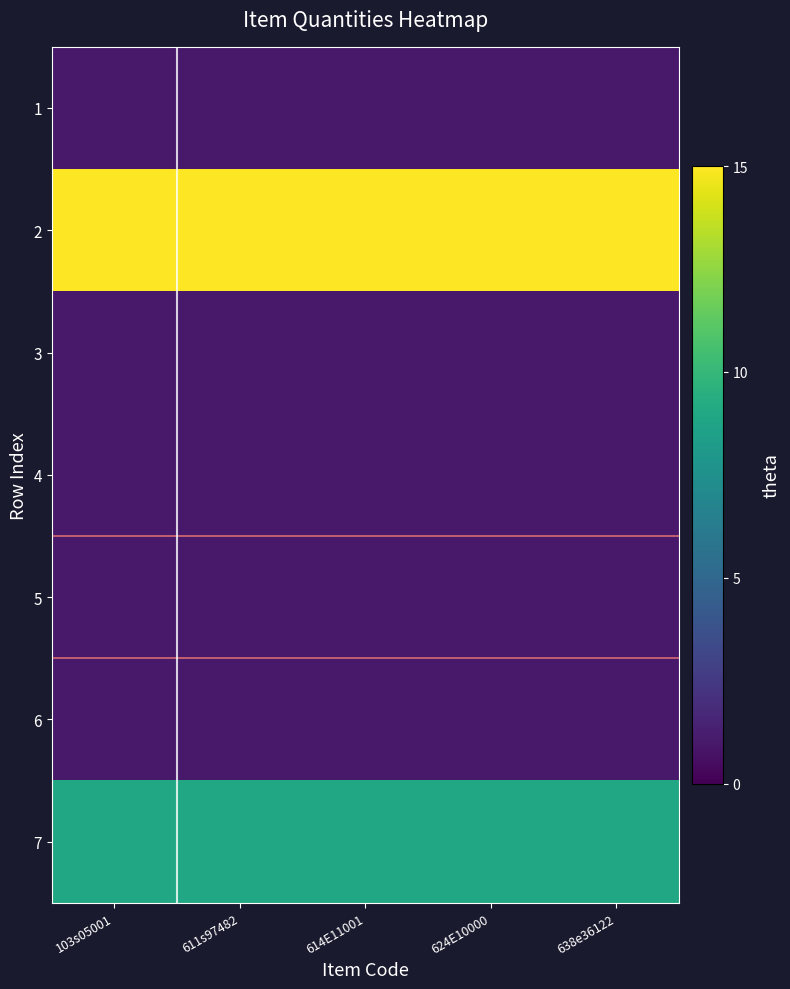

At which category is the sum across all series the highest?

103s05001